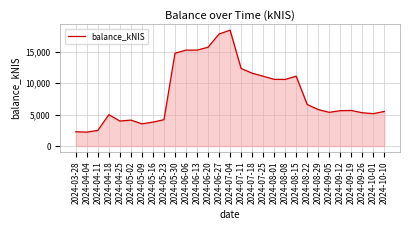

What is the change in value from 2024-04-25 to 2024-07-25?

+7116.8